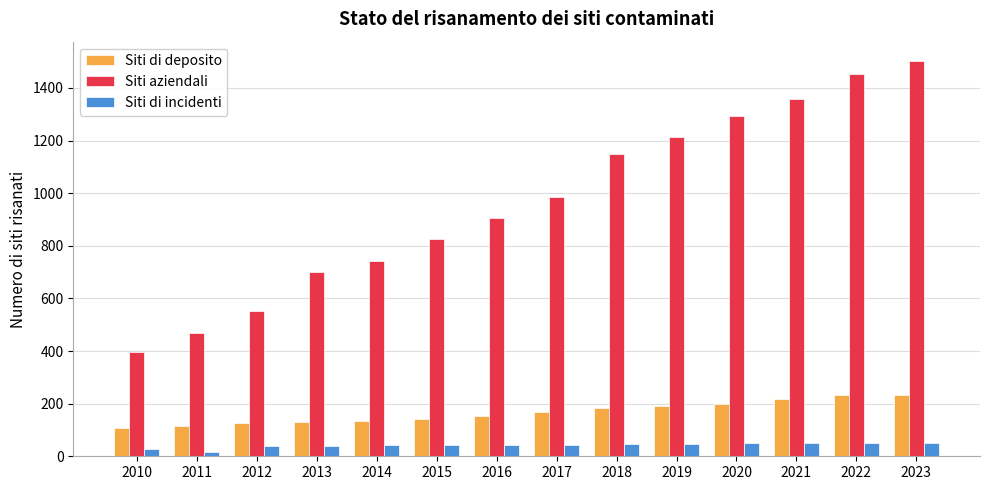

At which category is the sum across all series the highest?

2023